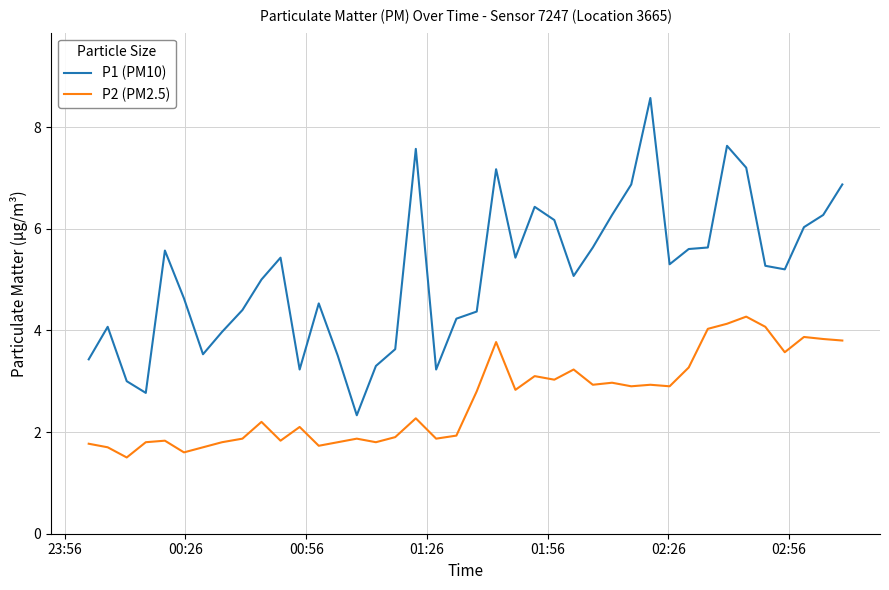

Rank the series by their maximum value, from lowest to highest.

P2 (PM2.5), P1 (PM10)